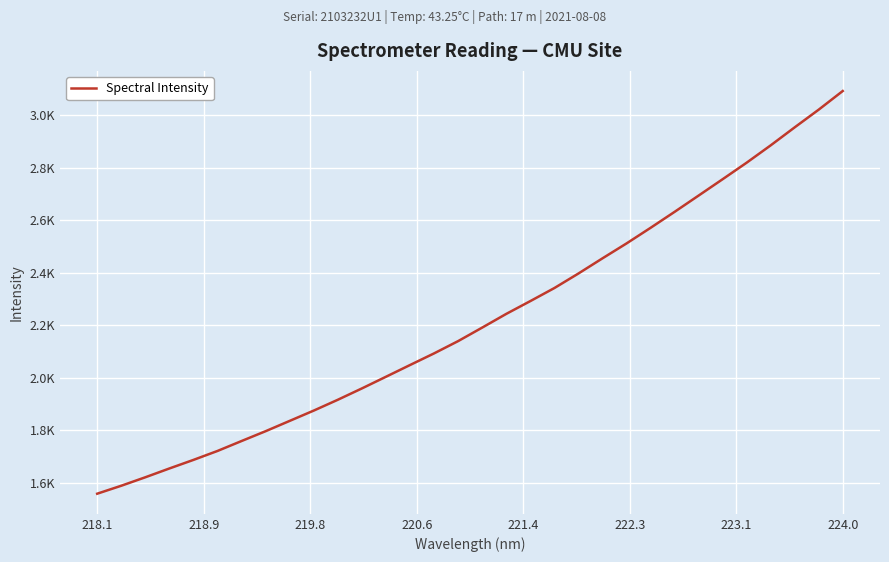

Does the chart have visible grid lines?

Yes